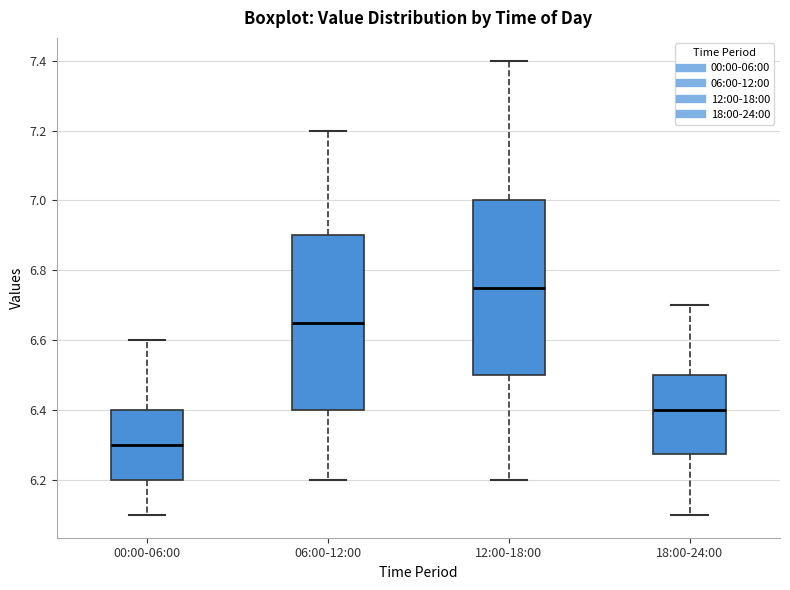

Reading left to right, read every box against the y-axis: the position of its median line, the range the box covers, and the ends of its whiskers. The values are not printed on the chart, so give them approximately, as read against the axis.

00:00-06:00: median 6.30, box 6.20 to 6.40, whiskers 6.10 to 6.60
06:00-12:00: median 6.66, box 6.40 to 6.90, whiskers 6.20 to 7.20
12:00-18:00: median 6.76, box 6.50 to 7.00, whiskers 6.20 to 7.40
18:00-24:00: median 6.40, box 6.28 to 6.50, whiskers 6.10 to 6.70